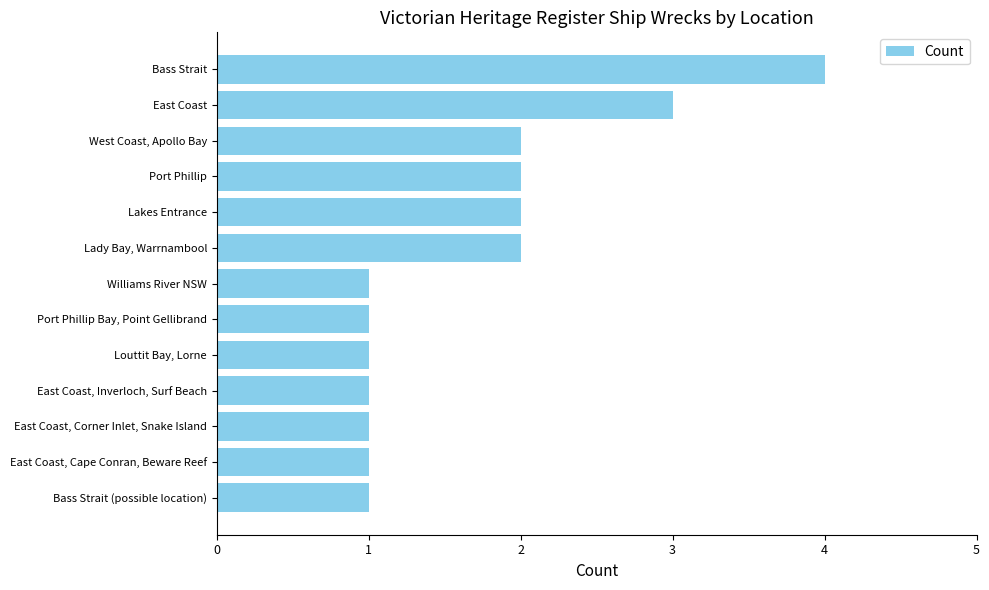

Between East Coast, Inverloch, Surf Beach and Bass Strait, which is larger?

Bass Strait